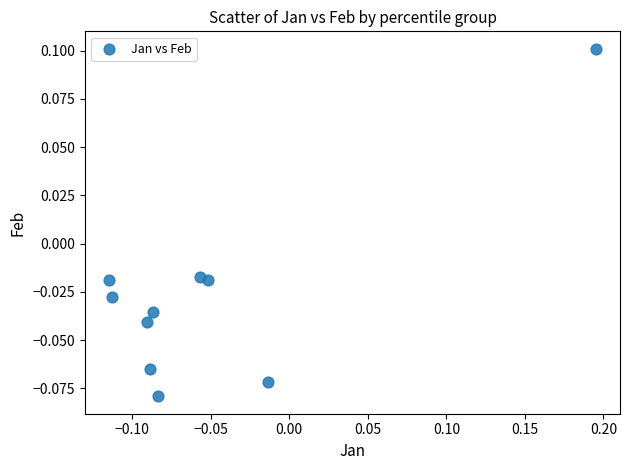

How many data points are displayed?

10